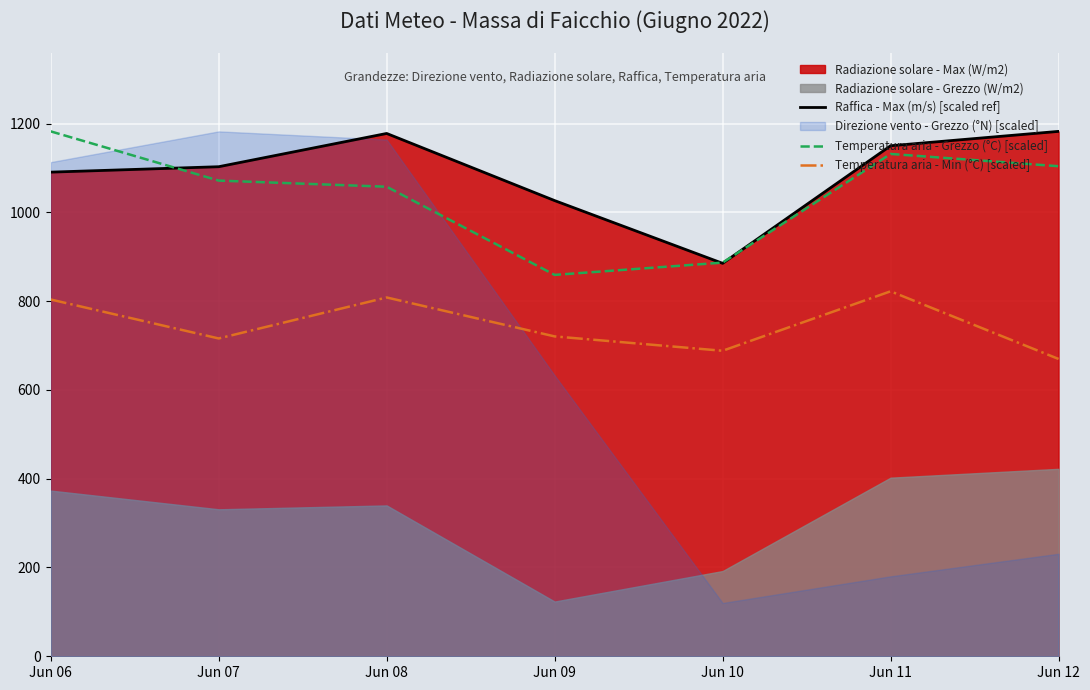

Between Jun 09 and Jun 12, which is larger?

Jun 12